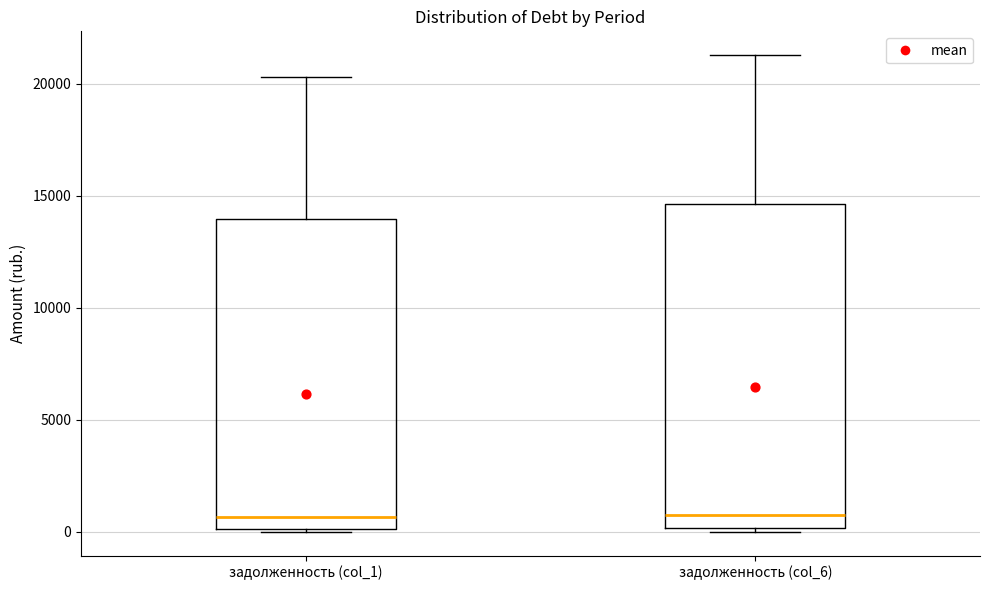

Where is the lower edge of the box for задолженность (col_6) on the y-axis? The values are not printed on the chart, so give them approximately, as read against the axis.

0